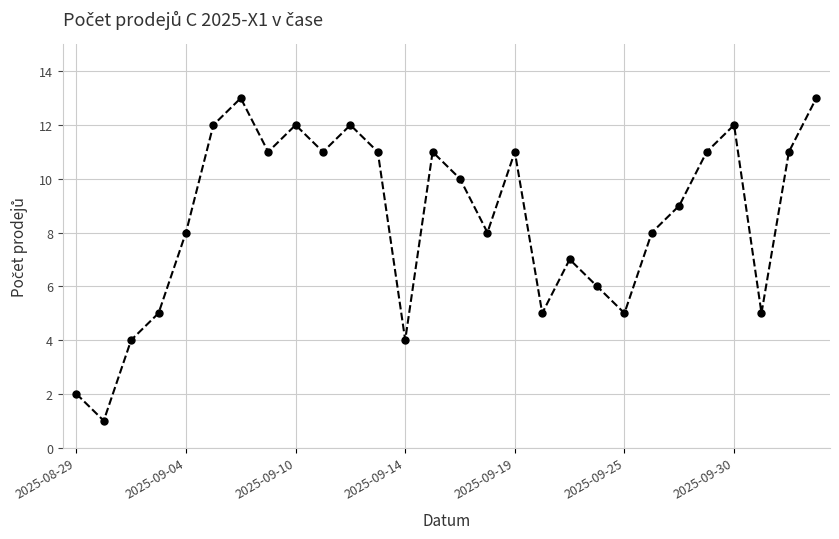

What is the difference between the maximum and minimum values?

12